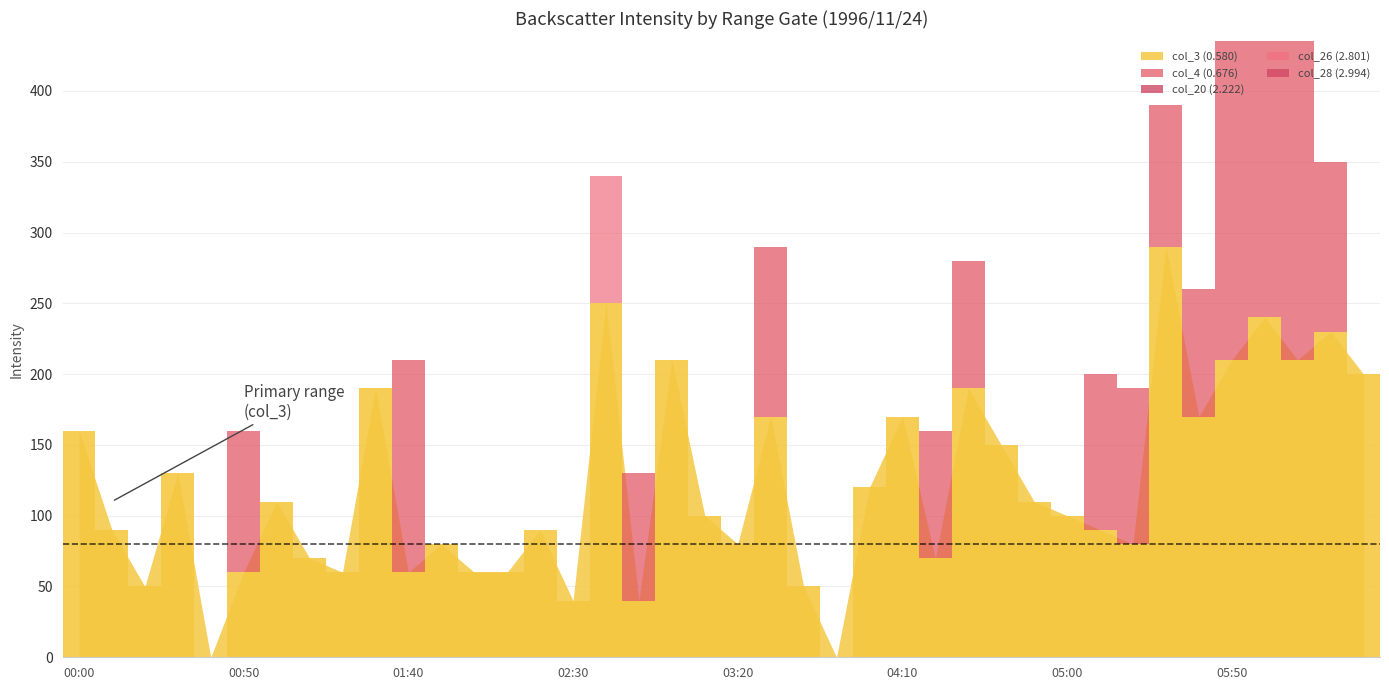

The col_26 (2.801) series shows 34 at 14. True or false?

False